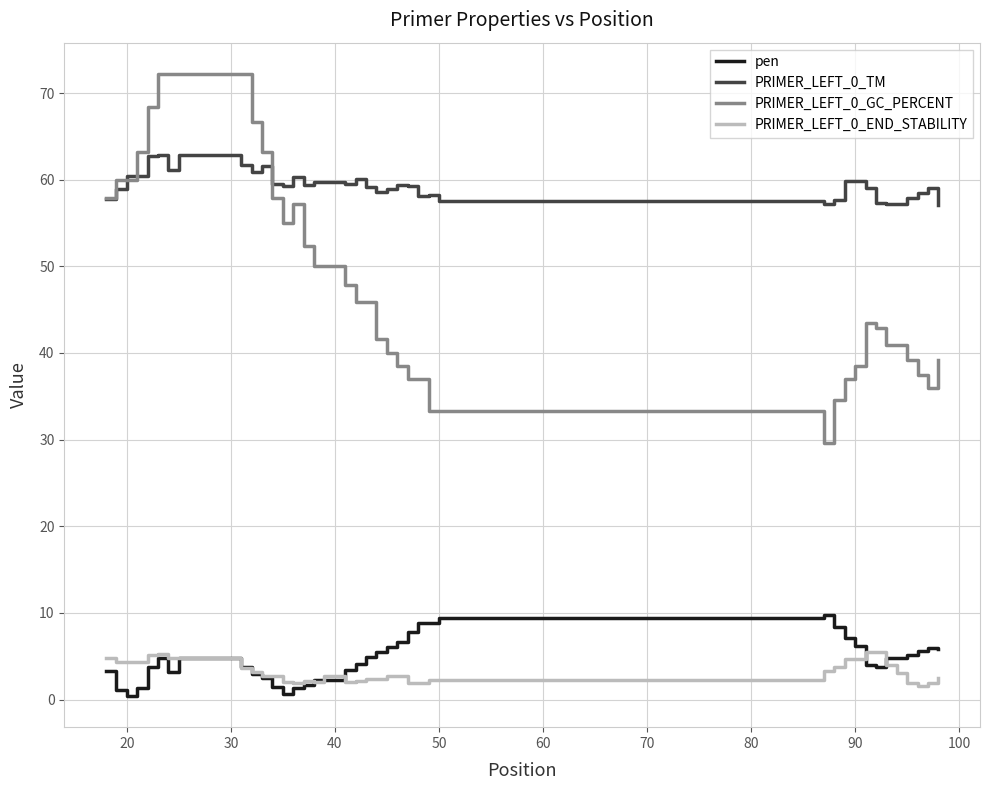

List the series in order of their peak value, lowest first.

PRIMER_LEFT_0_END_STABILITY, pen, PRIMER_LEFT_0_TM, PRIMER_LEFT_0_GC_PERCENT